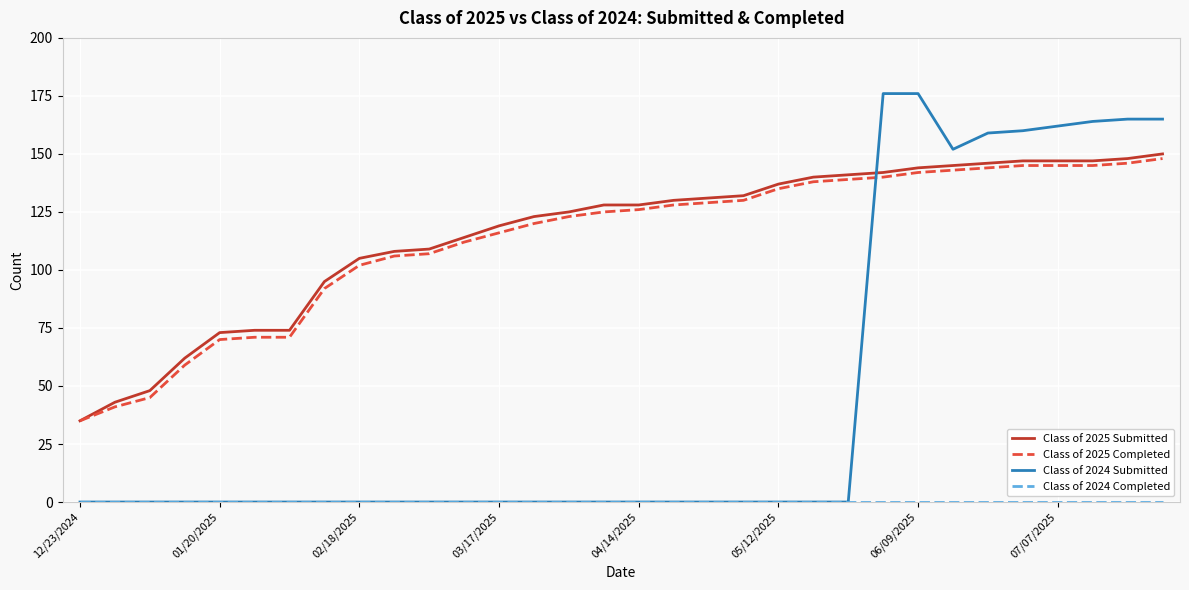

Which series has the widest spread of values?

Class of 2024 Submitted